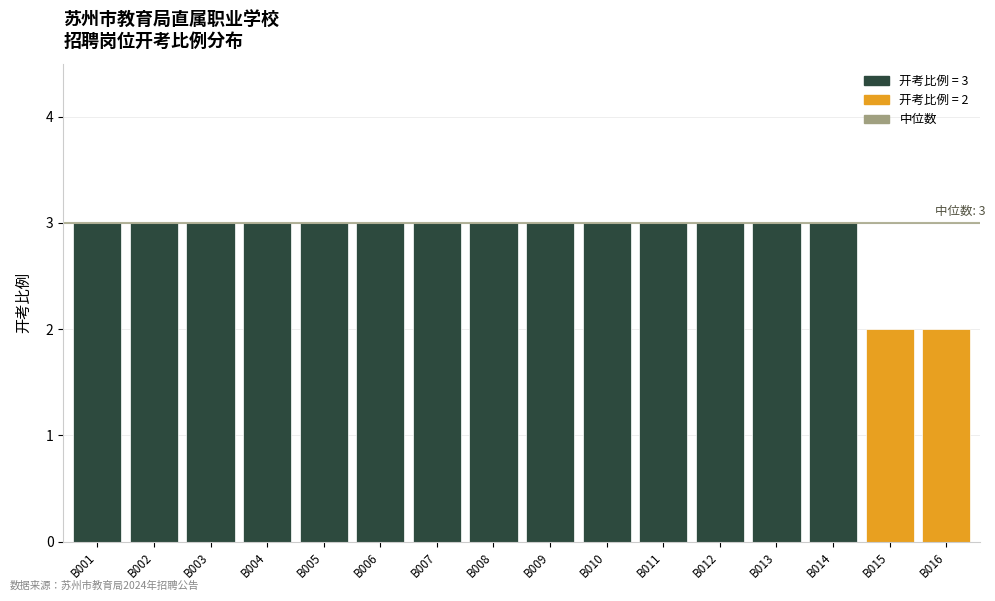

What is the sum of the values at B011 and B015?

5